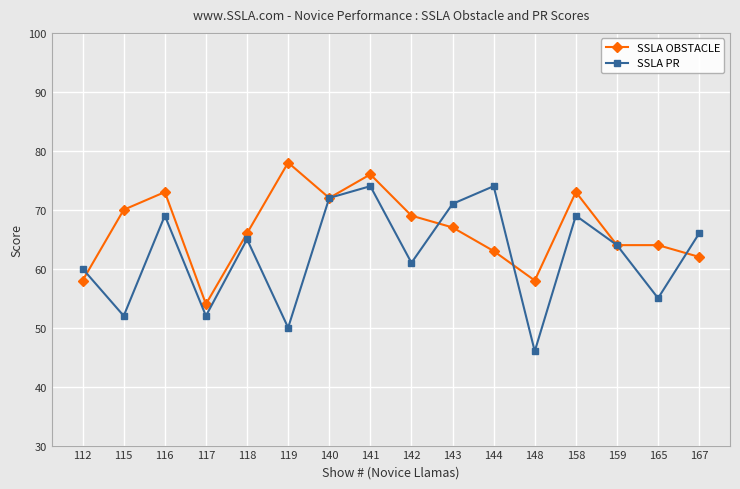

What is the sum of all SSLA OBSTACLE values?

1067